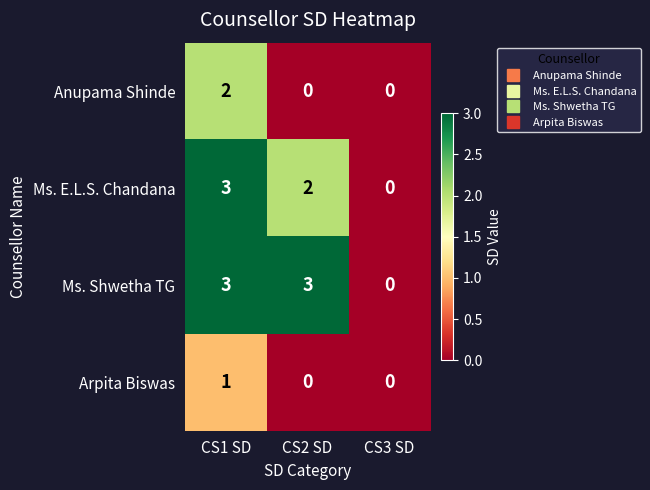

Reading right to left, what are all the values shown in this chart?

Anupama Shinde: CS3 SD=0	CS2 SD=0	CS1 SD=2
Ms. E.L.S. Chandana: CS3 SD=0	CS2 SD=2	CS1 SD=3
Ms. Shwetha TG: CS3 SD=0	CS2 SD=3	CS1 SD=3
Arpita Biswas: CS3 SD=0	CS2 SD=0	CS1 SD=1